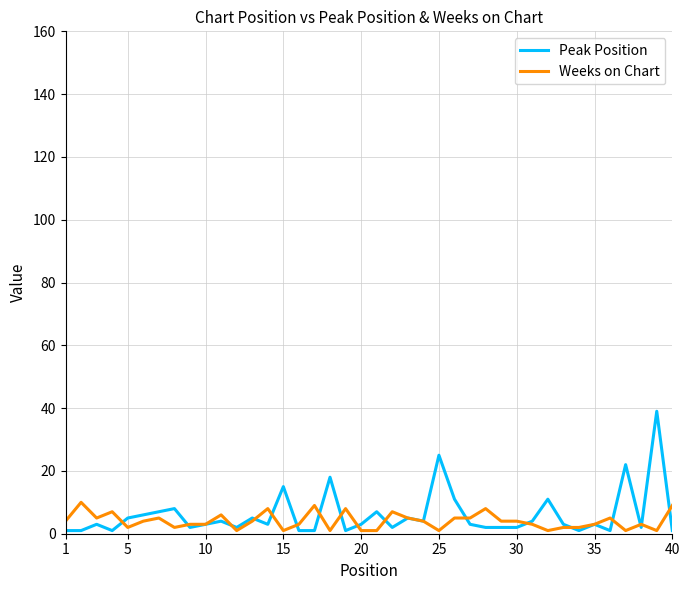

What is the maximum value shown in the chart?

39